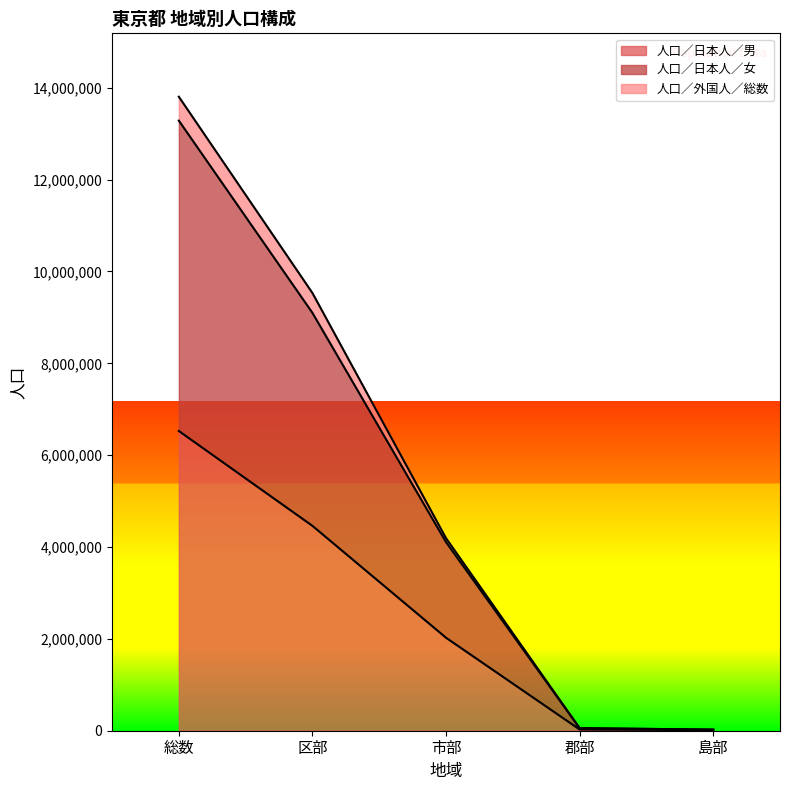

True or false: 人口／外国人／総数 and 人口／日本人／女 intersect in this chart.

False